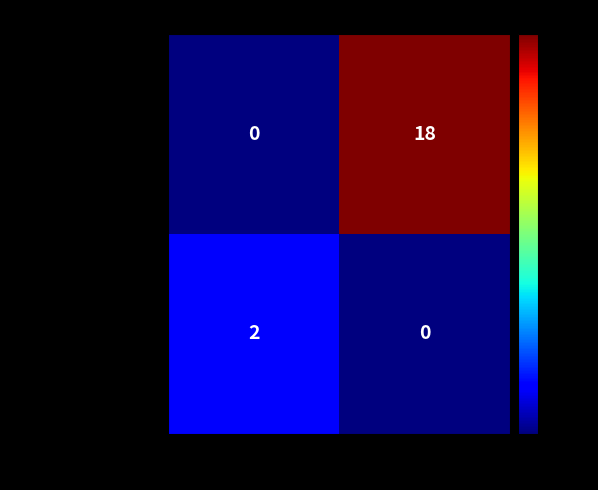

What is the maximum value shown in the chart?

18